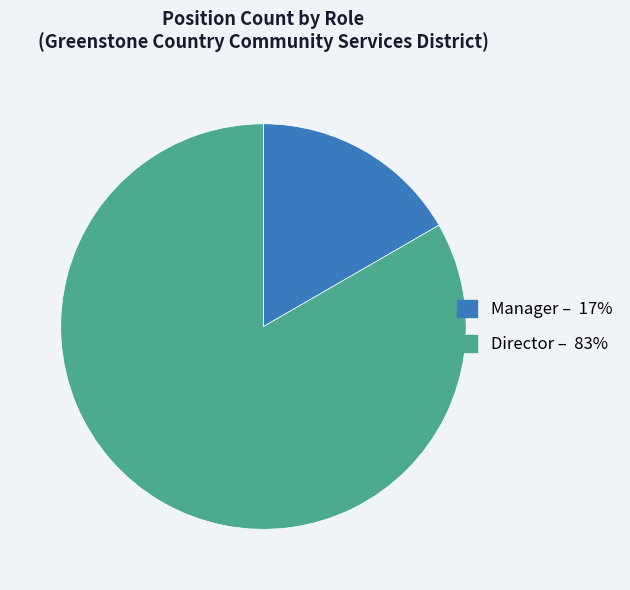

Is there a majority slice in this chart?

Yes